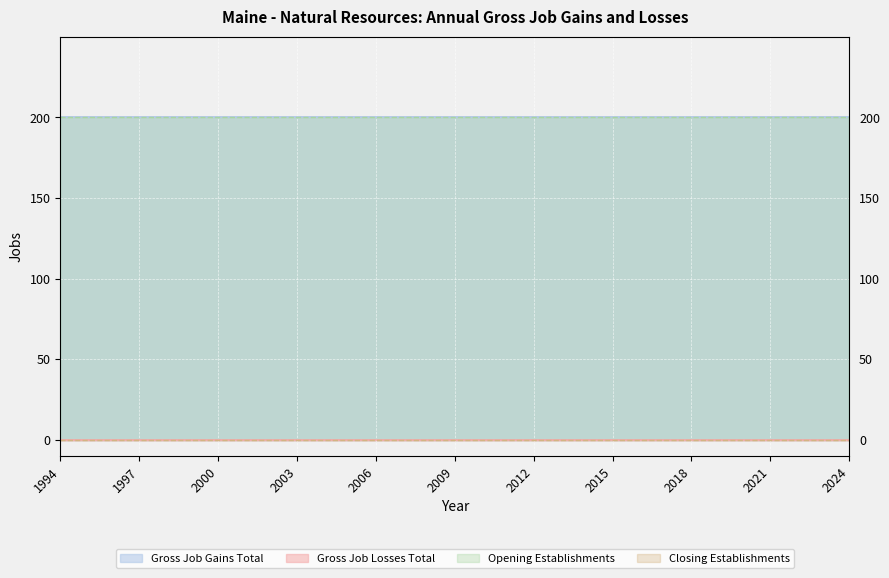

What is the value of the Gross Job Gains Total point at the 20th from the left?

200